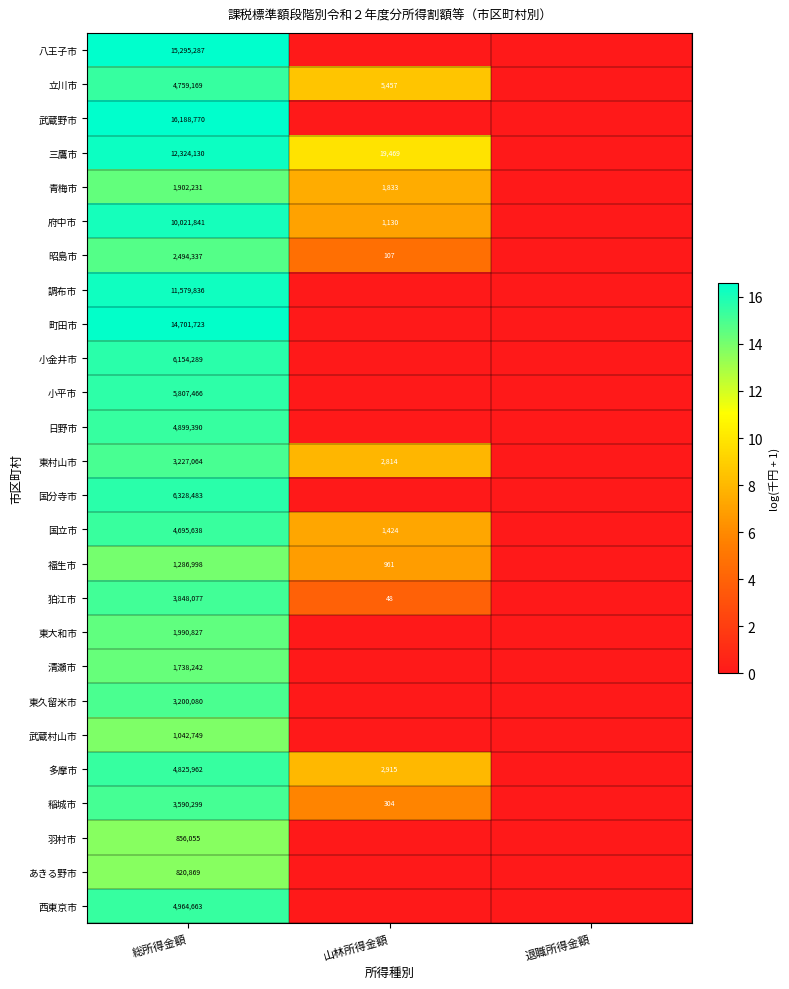

True or false: 町田市 has a value of 19355964 at 総所得金額.

False